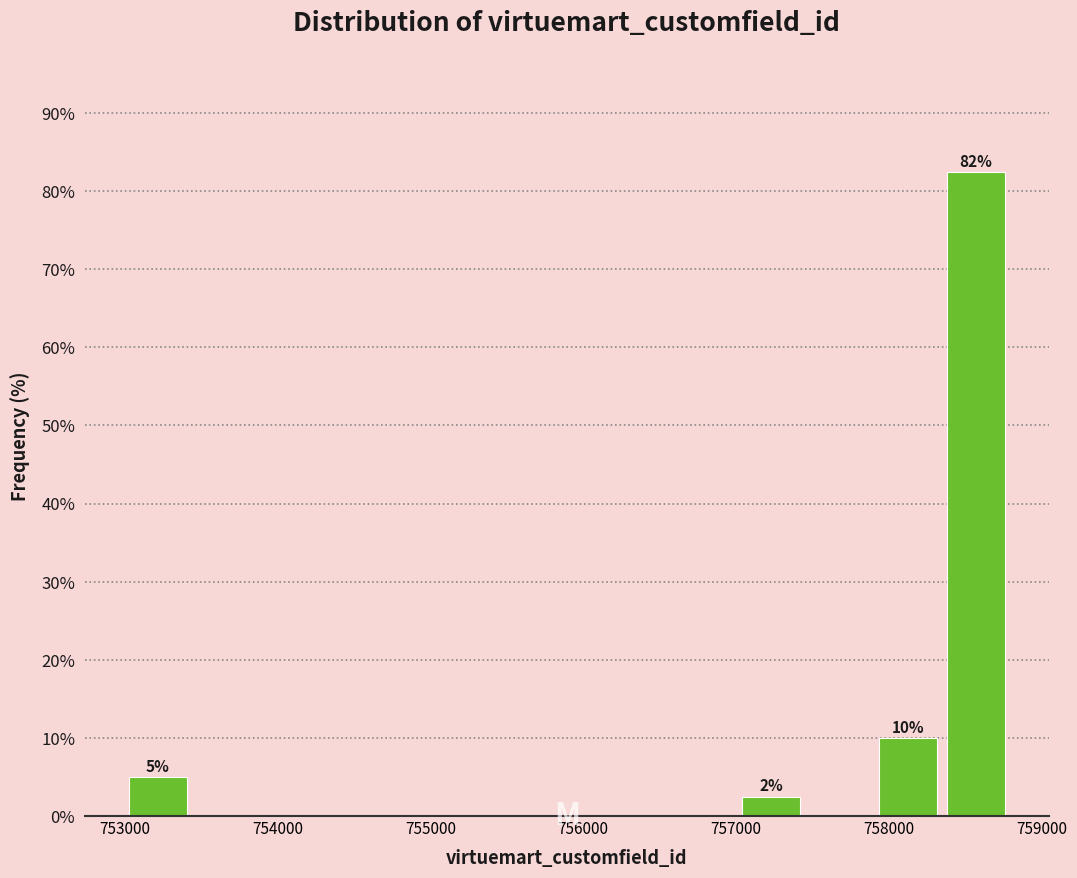

Which range on the x-axis has the tallest bar?

758300 to 758800